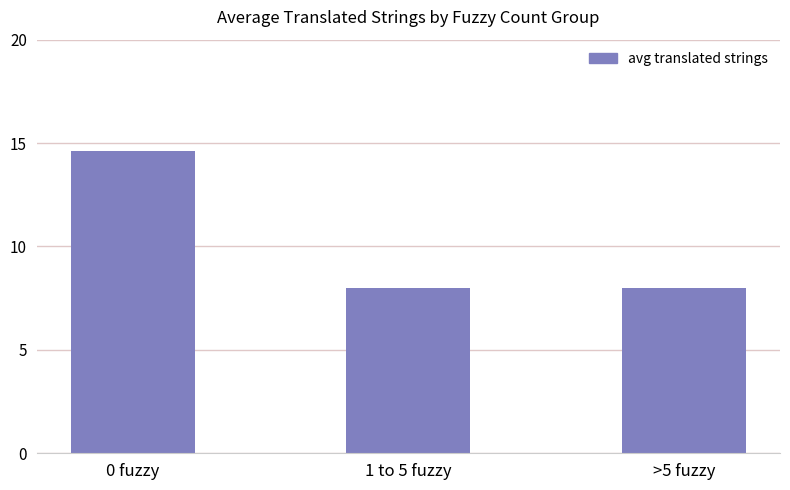

What is the average value?

10.2